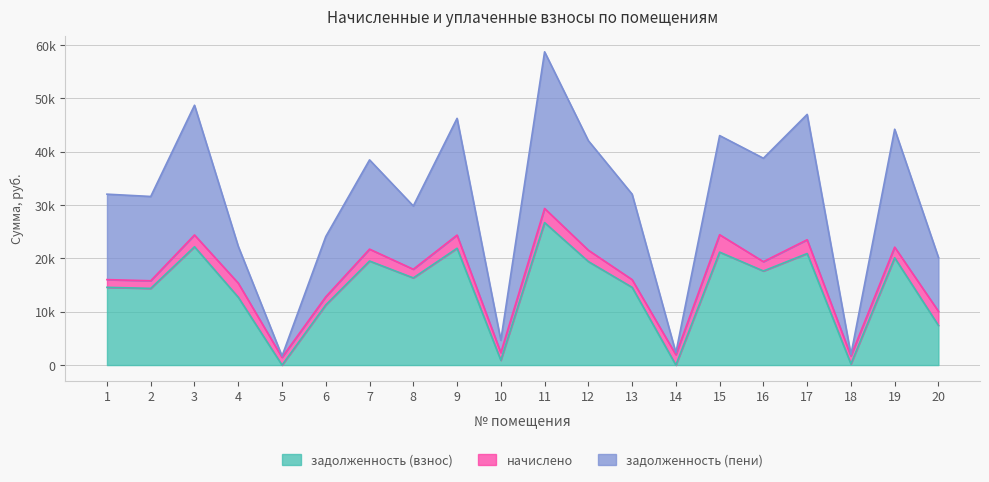

Where does the задолженность (пени) series first go above 32045?

1